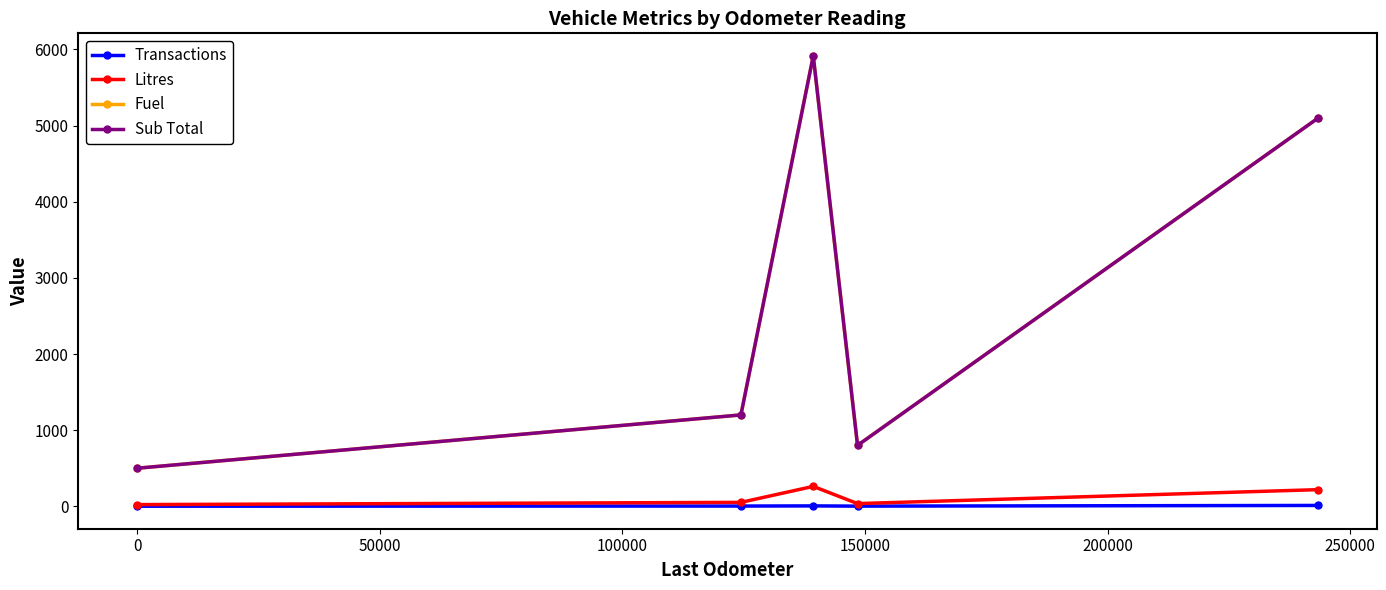

What is the average value of the Fuel series?

2702.2